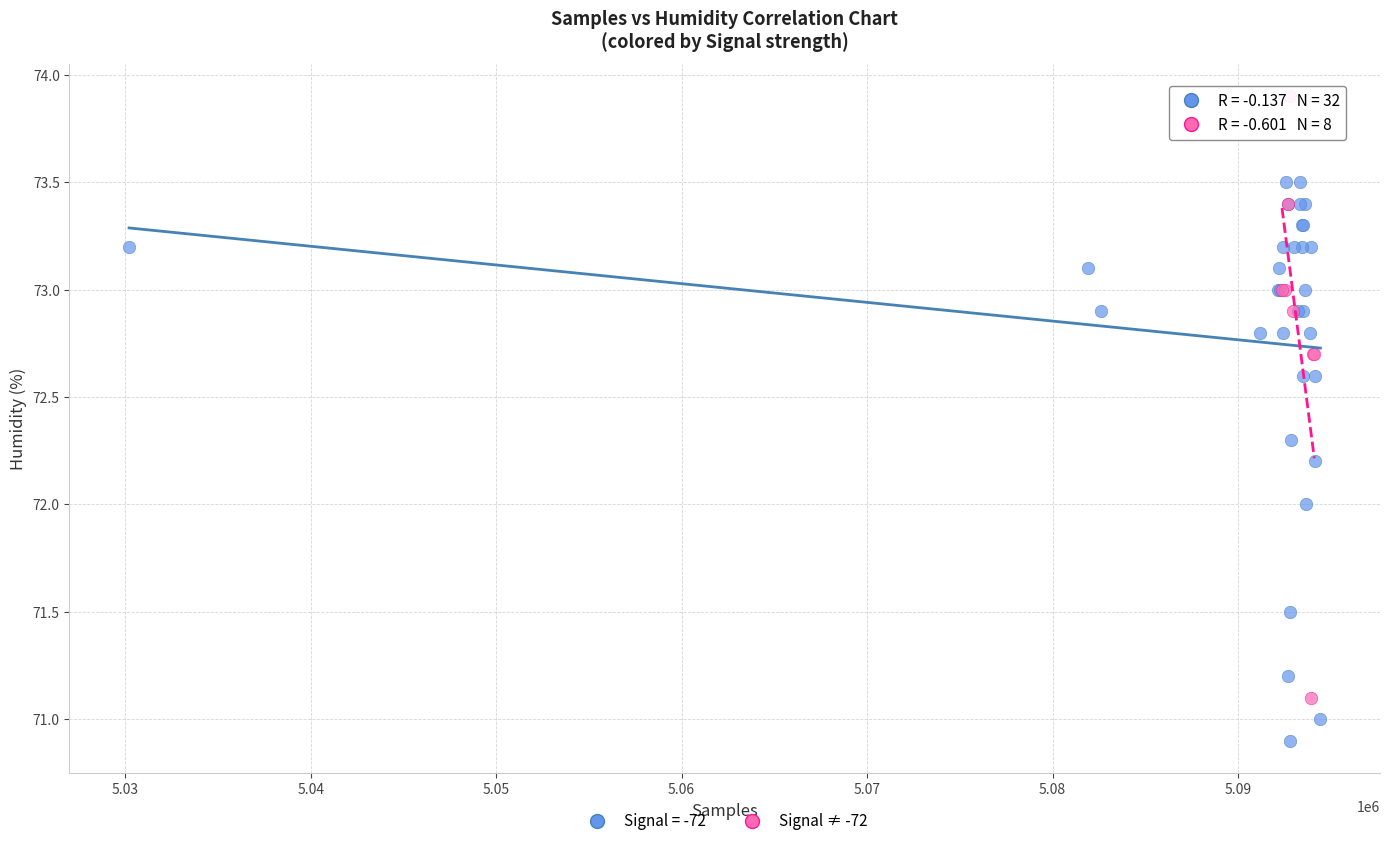

Which series contains the lowest Y value?

Signal = -72